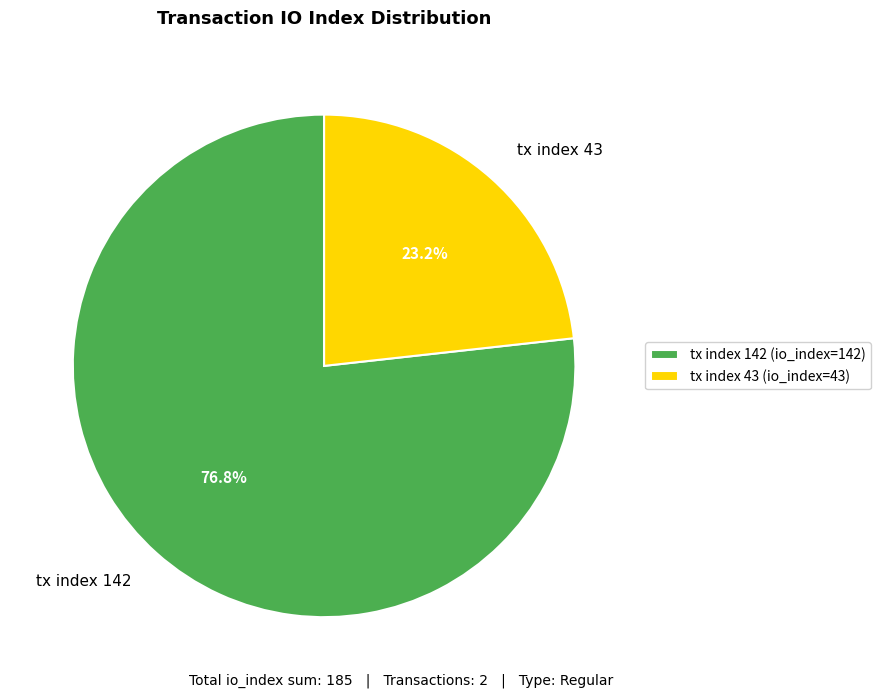

Is there any slice that represents more than half of the pie?

Yes